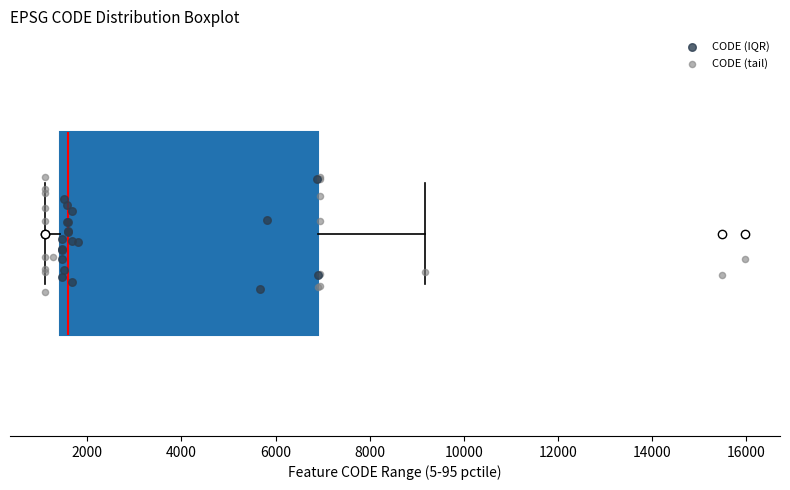

Read this box plot against the x-axis: the position of the median line, the range covered by the box, and the ends of both whiskers. The values are not printed on the chart, so give them approximately, as read against the axis.

median 1600, box 1400 to 6800, whiskers 1200 to 9200